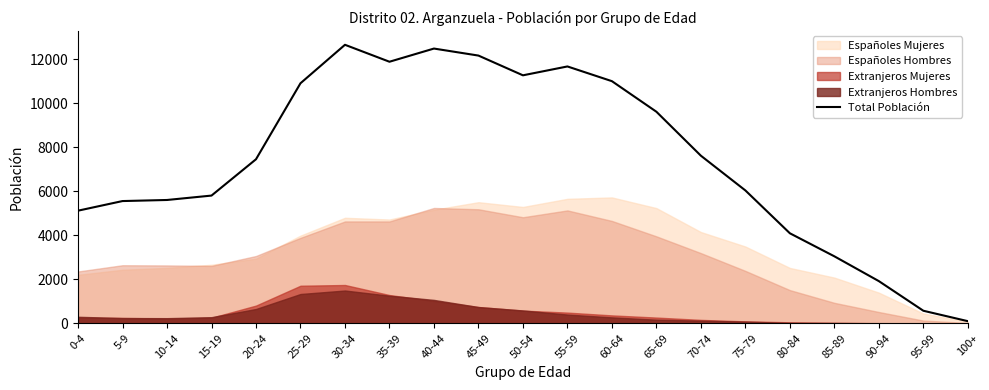

At which category does the chart reach its minimum across all series?

100+